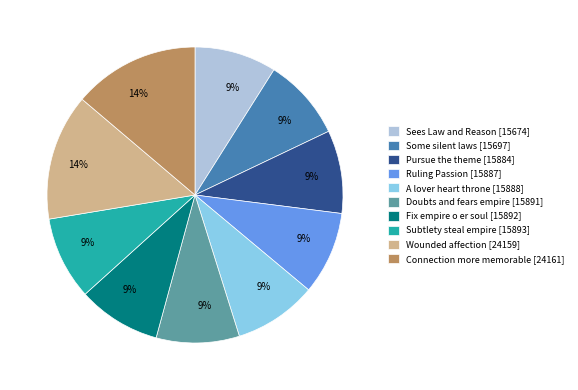

To the nearest percent, what is the average slice percentage?

10%